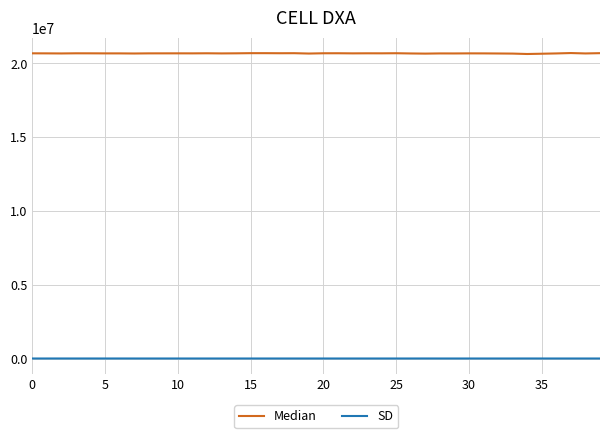

What is the difference between the maximum and minimum values in the Median series?

64178